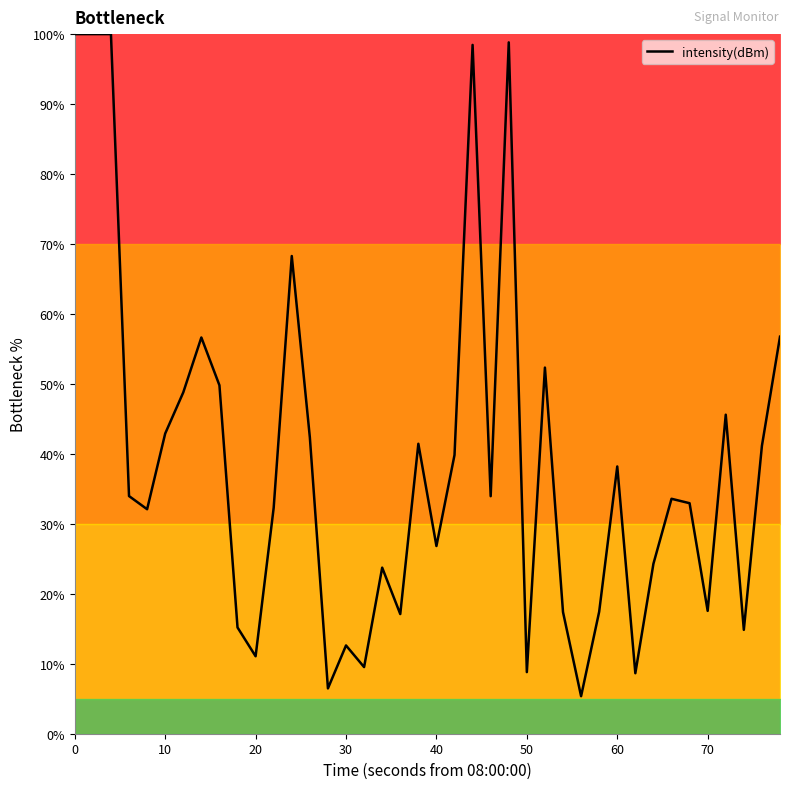

What is the greatest value displayed?

100.0